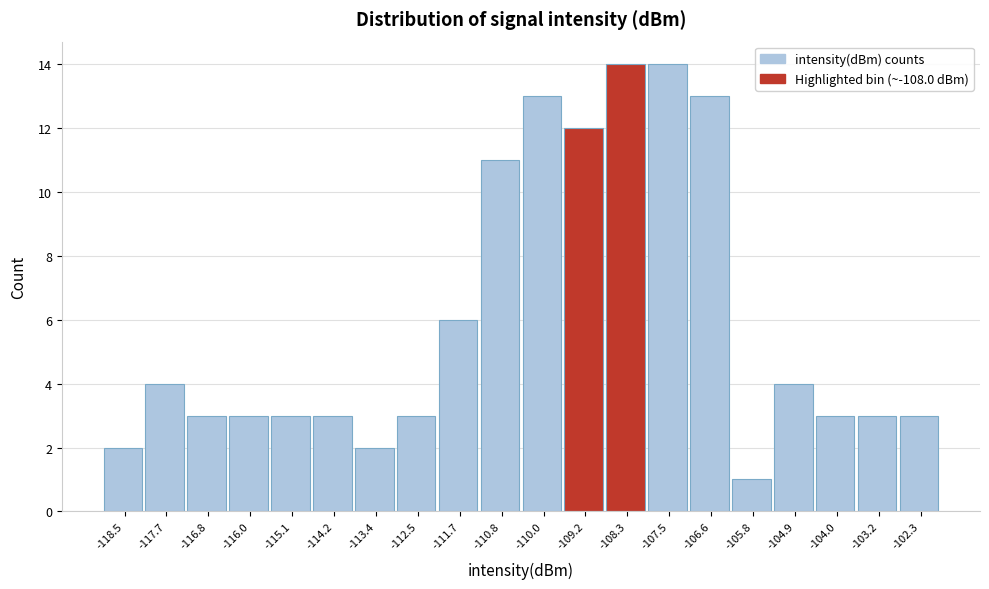

Reading left to right, transcribe all the data shown in this chart.

2	4	3	3	3	3	2	3	6	11	13	12	14	14	13	1	4	3	3	3